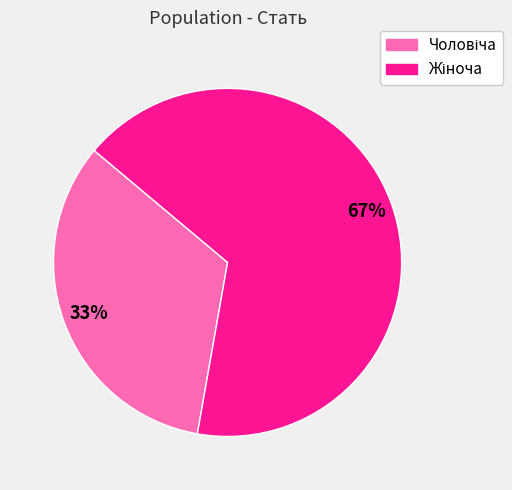

To the nearest percent, what is the average slice percentage?

50%